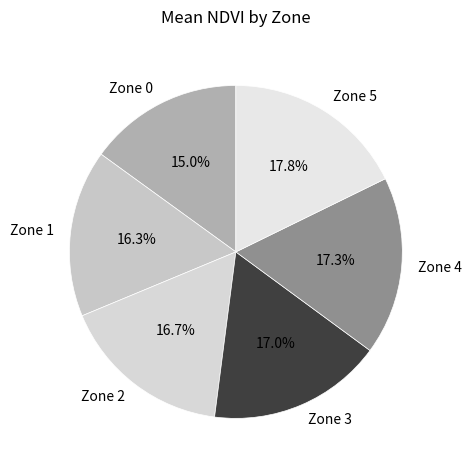

Does Zone 1 account for over 50% of the chart?

No